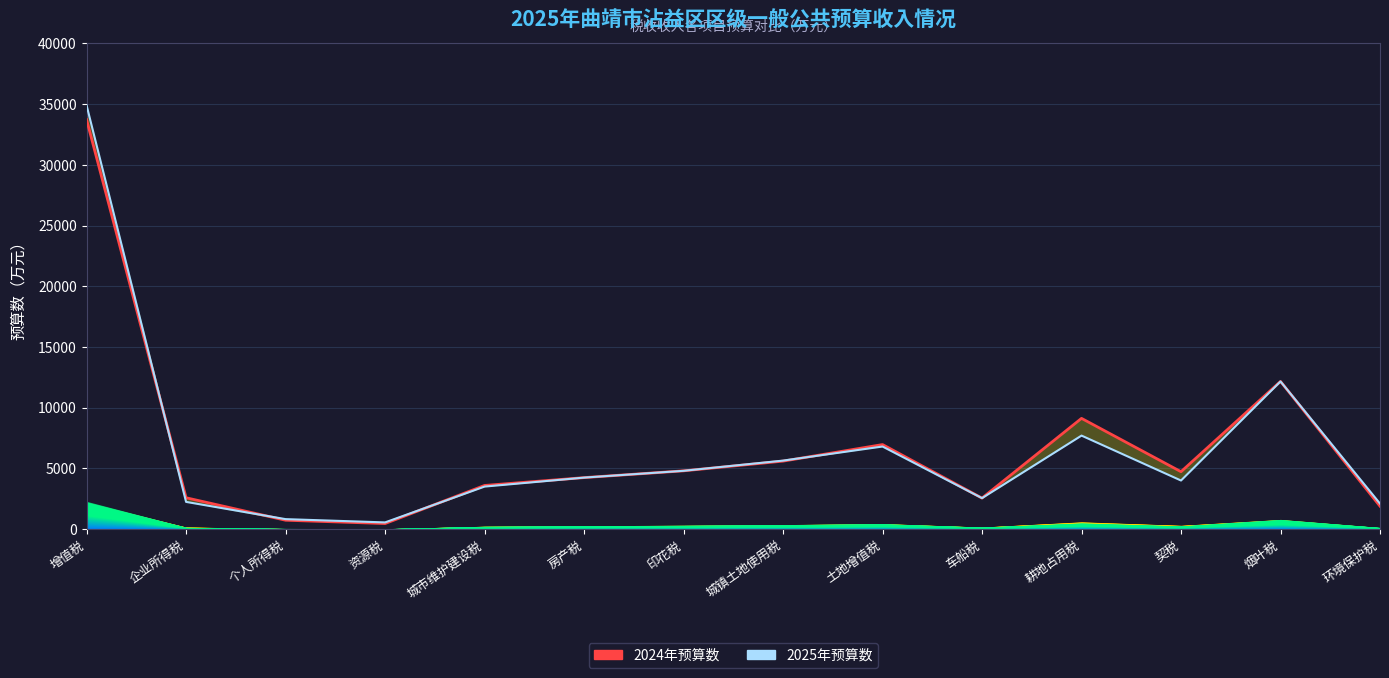

True or false: 2025年预算数 has a value of 3500 at 城市维护建设税.

True